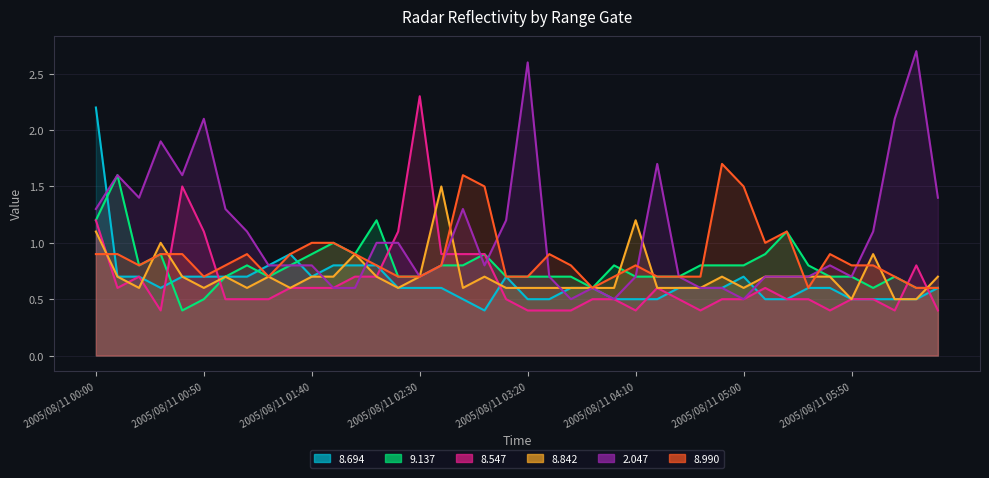

At how many categories does at least one series exceed 2?

6